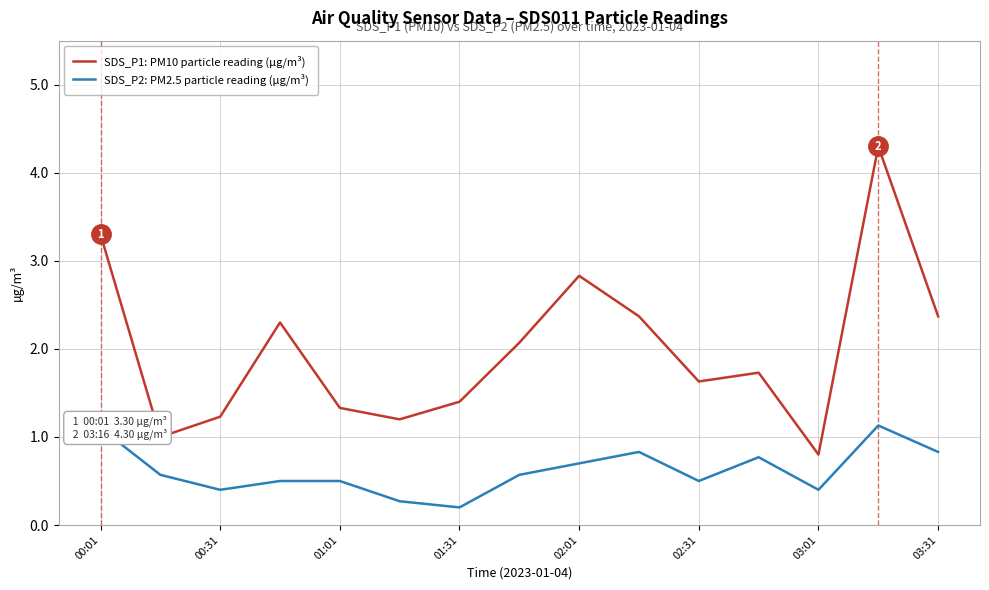

What is the difference between the second highest and second lowest values in the SDS_P2: PM2.5 particle reading (µg/m³) series?

0.8